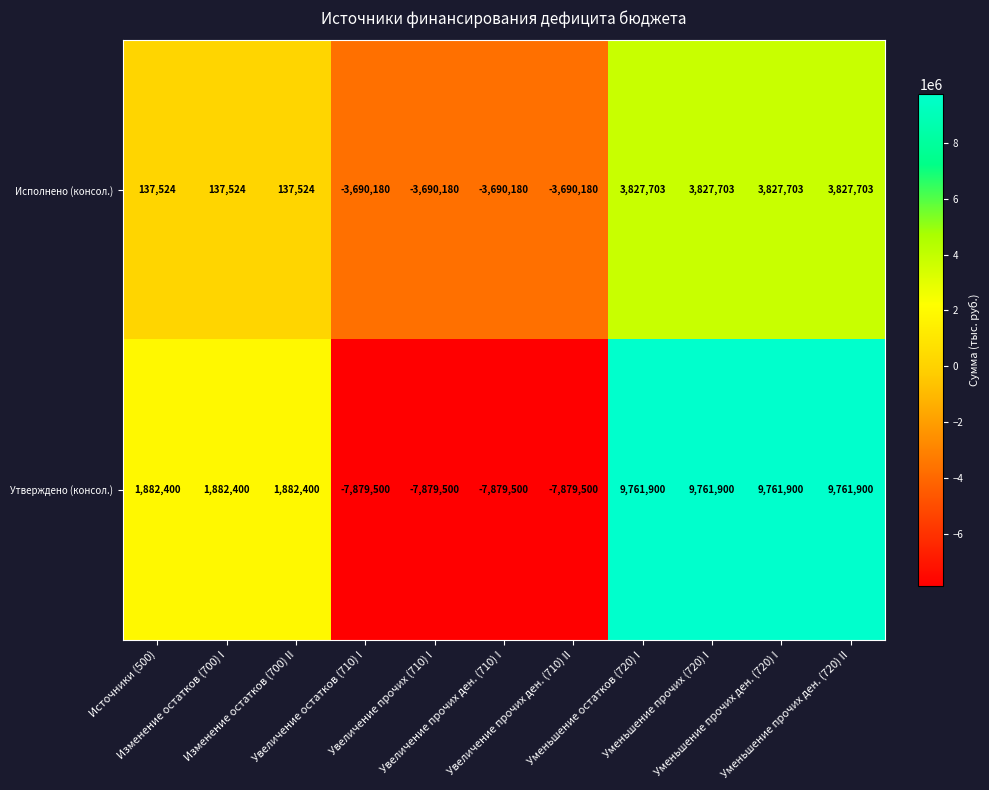

Rank the series at Увеличение остатков (710) I from lowest to highest value.

Утверждено (консол.), Исполнено (консол.)